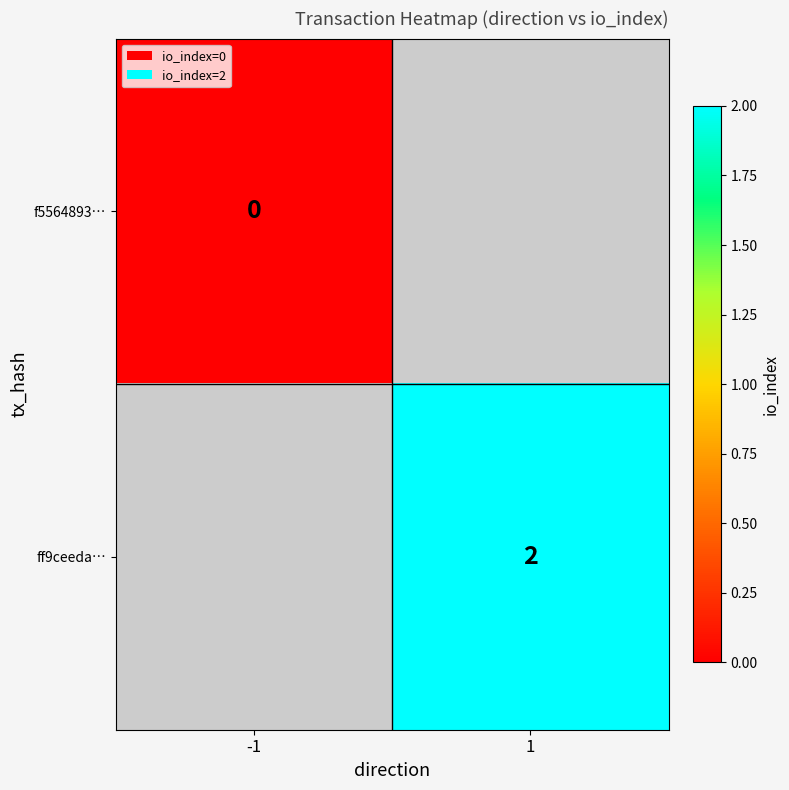

Count the number of data series in this chart.

2